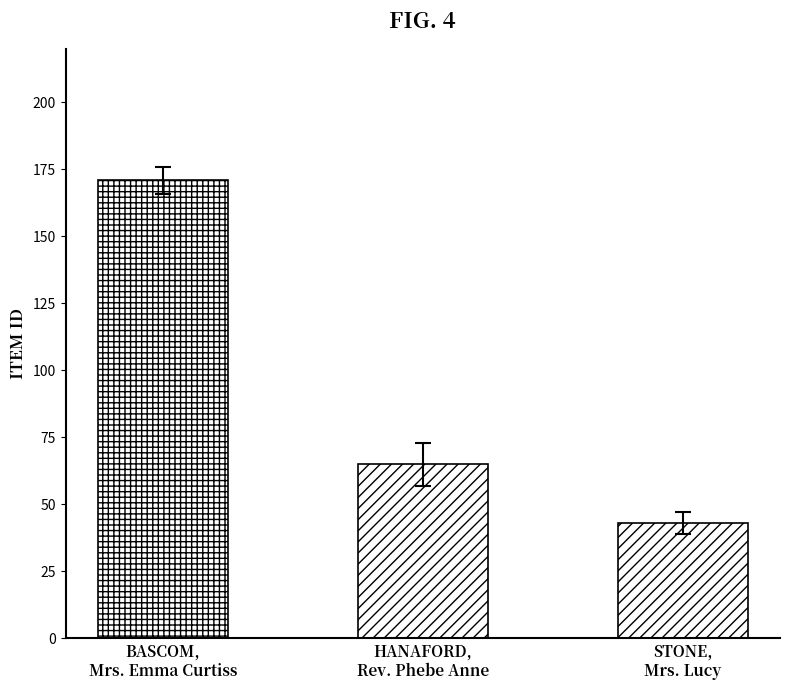

Reading left to right, what are all the values shown in this chart?

BASCOM,
Mrs. Emma Curtiss=171	HANAFORD,
Rev. Phebe Anne=65	STONE,
Mrs. Lucy=43